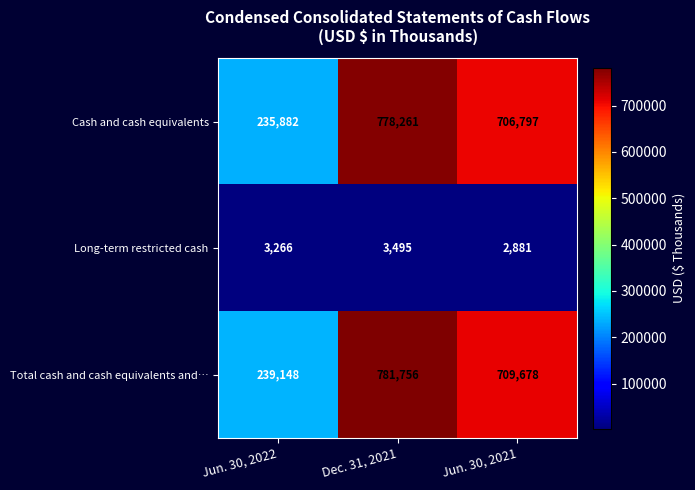

Which category has the lowest value in the Long-term restricted cash series?

Jun. 30, 2021